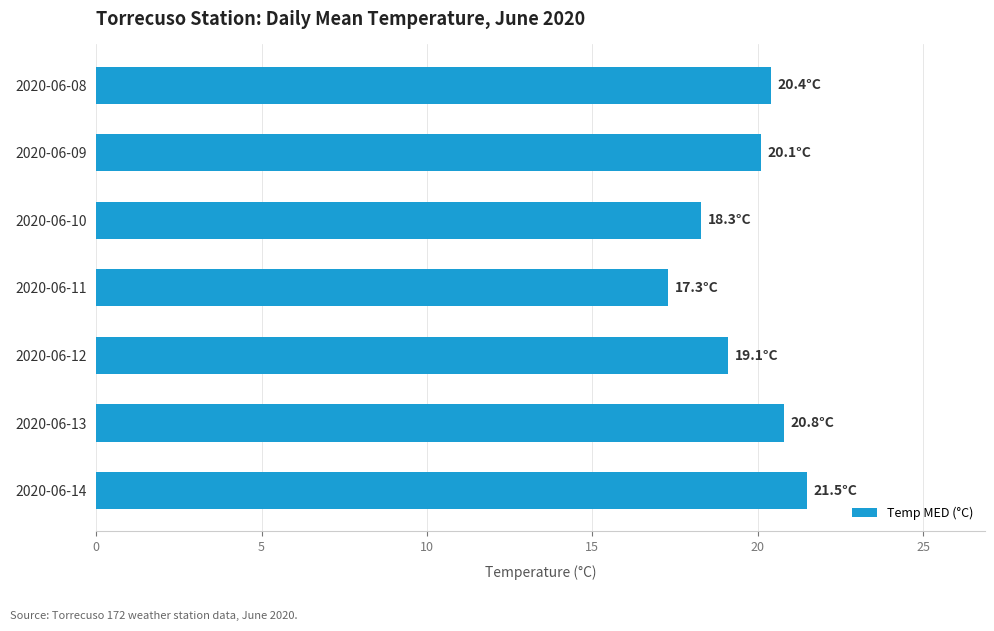

What is the difference between the values at 2020-06-14 and 2020-06-08?

1.1